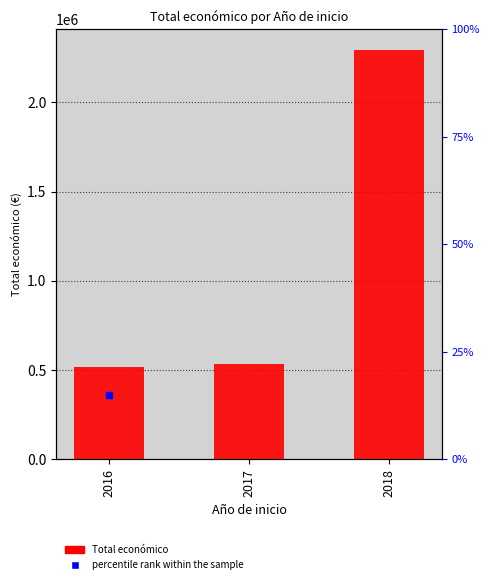

What is the difference between the second highest and minimum values?

18870